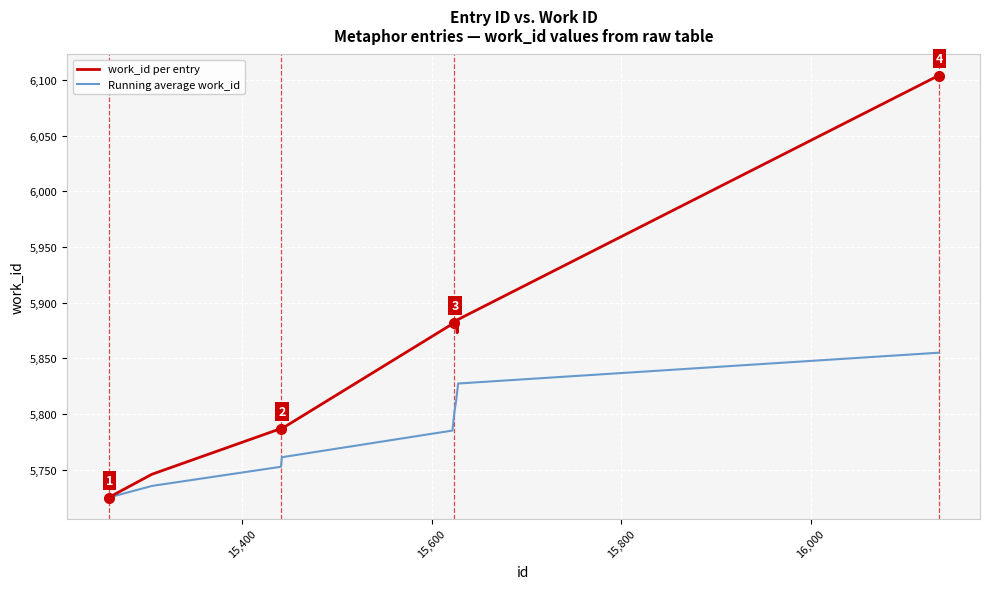

What is the maximum value for work_id per entry?

6104.0